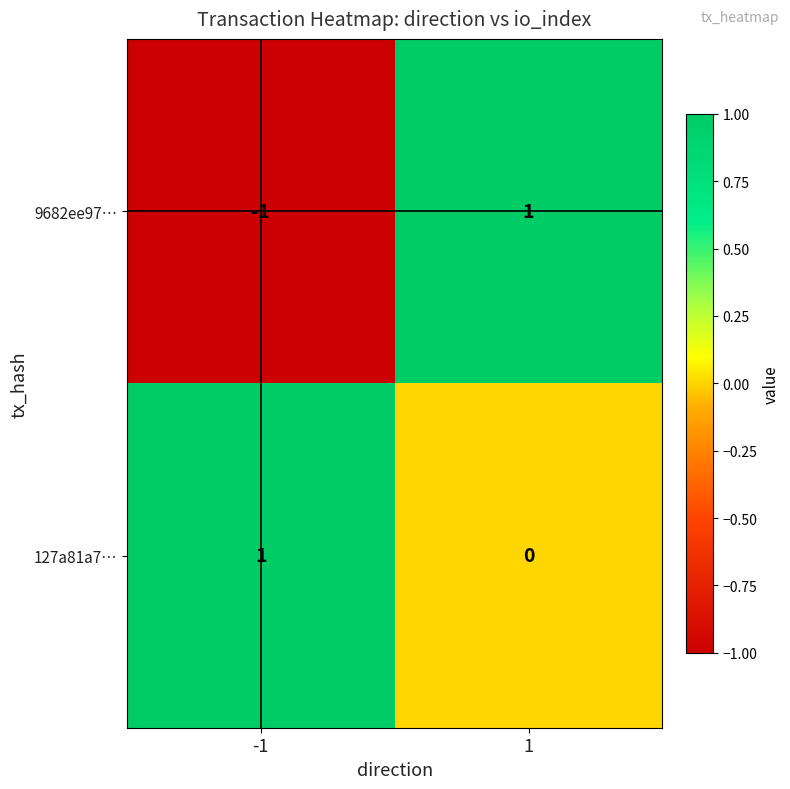

What is the difference between the highest and lowest values at -1?

2